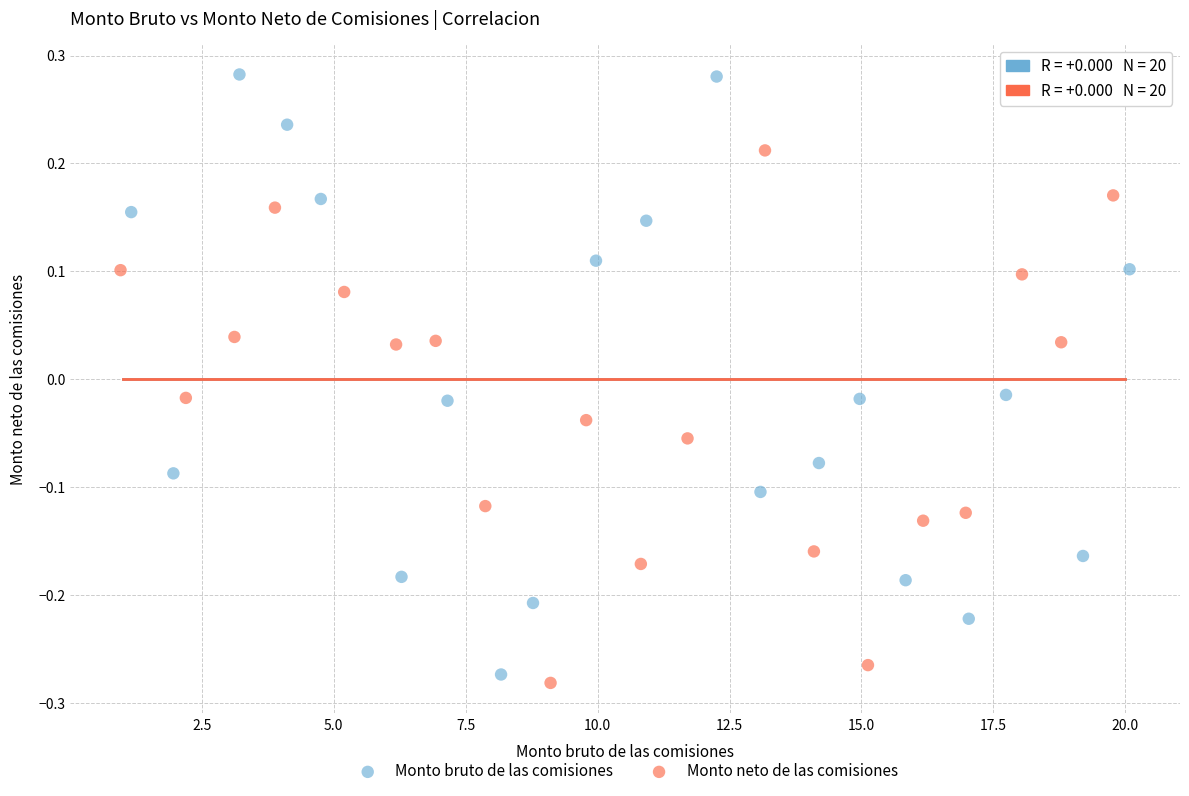

Which series has the largest Y range (max minus min)?

Monto bruto de las comisiones